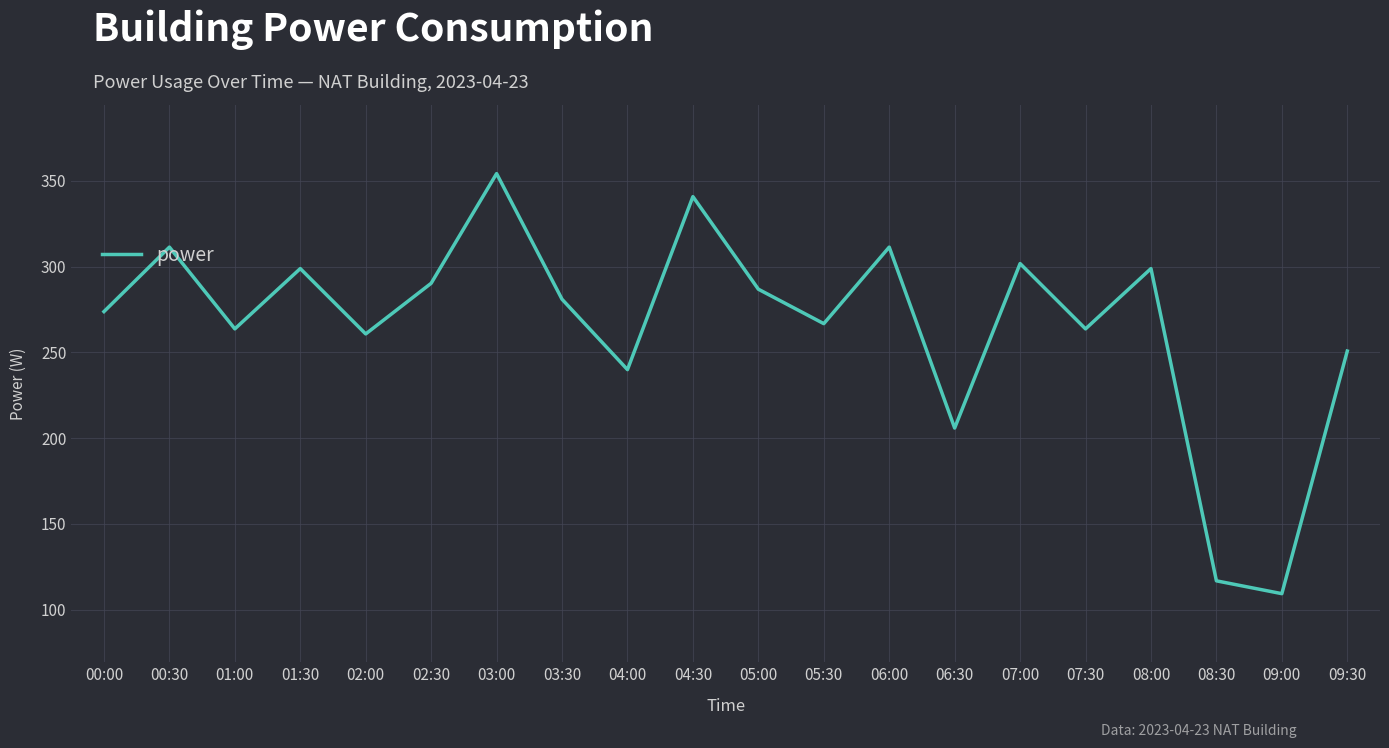

Which has a higher value, 03:00 or 08:00?

03:00